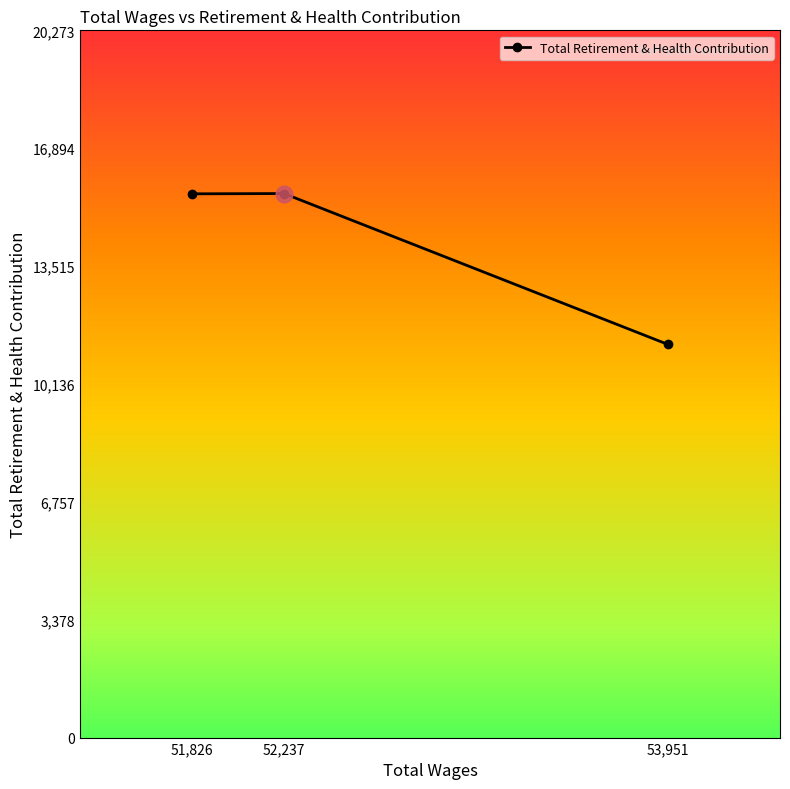

What position from the right is 52,237?

2